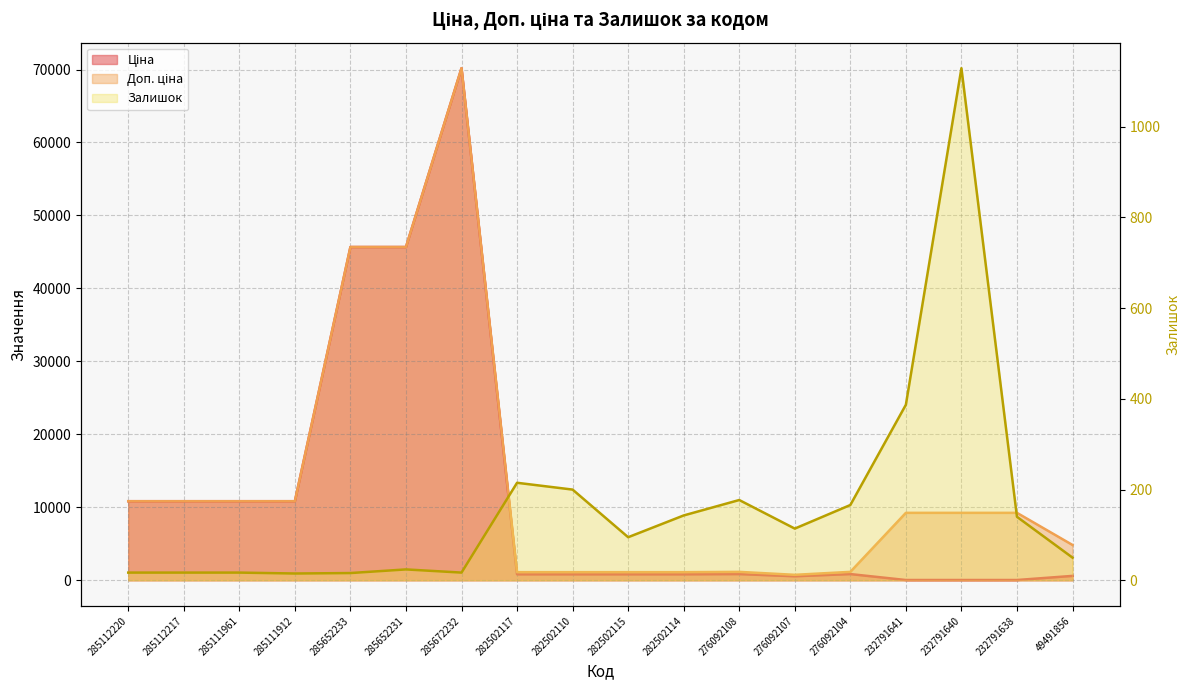

Rank the series at 285111961 from lowest to highest value.

Залишок, Ціна, Доп. ціна